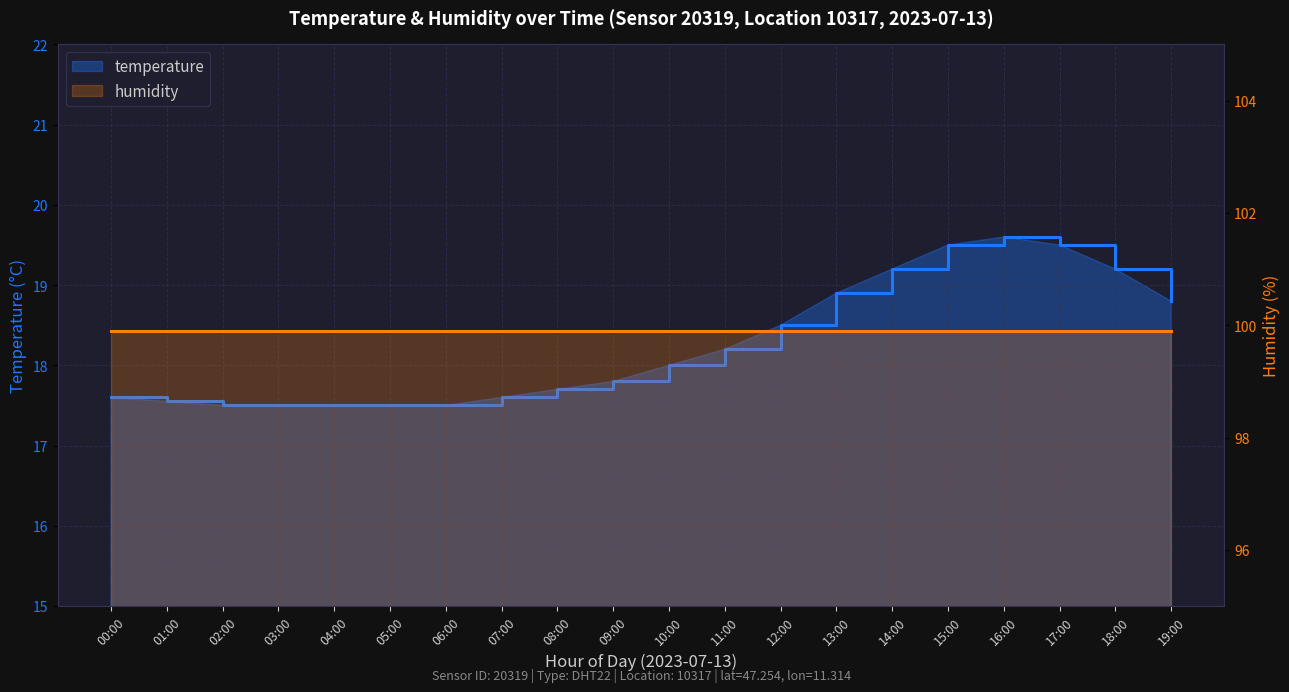

What is the label of the 8th point from the left?

07:00